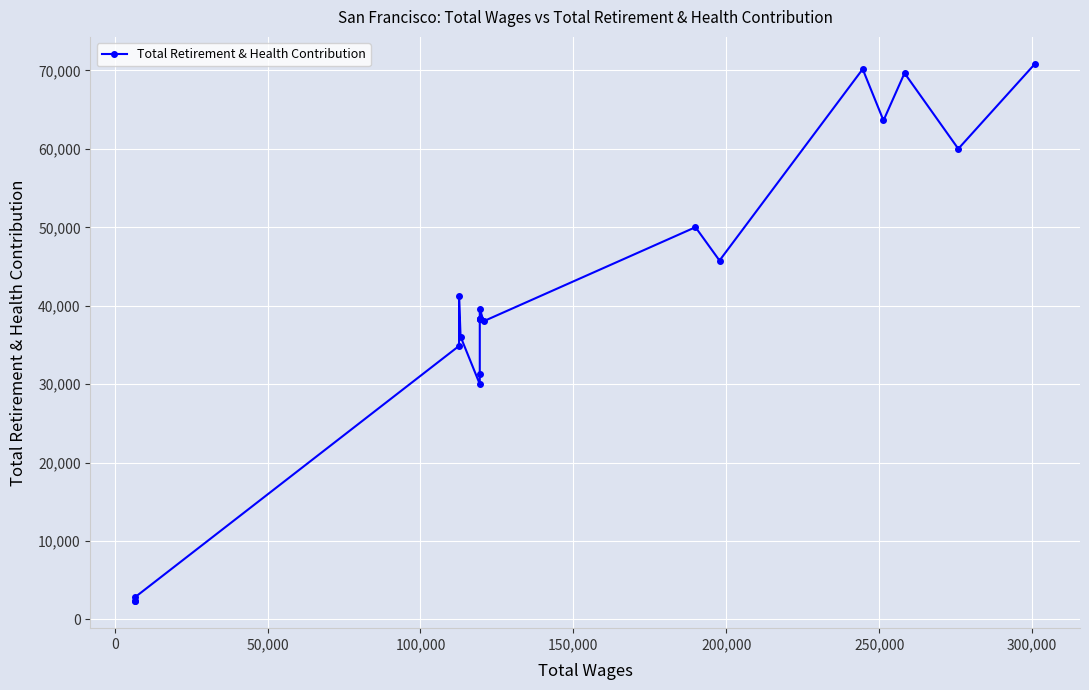

What is the difference between the second highest and second lowest values?

67776